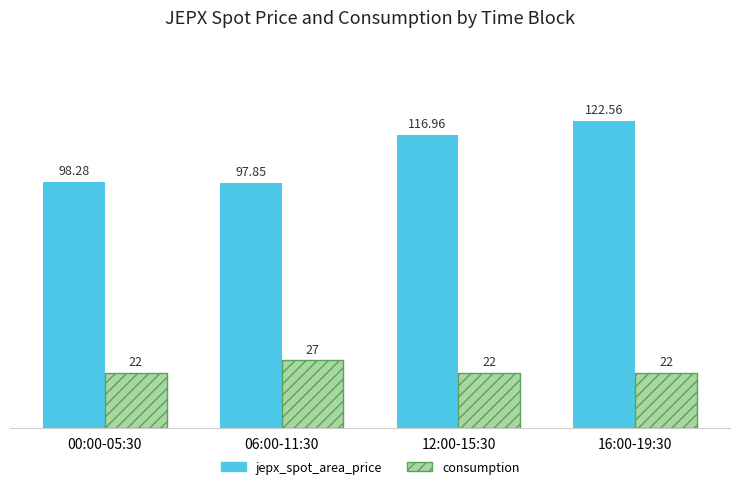

How many bars are there in each group?

2